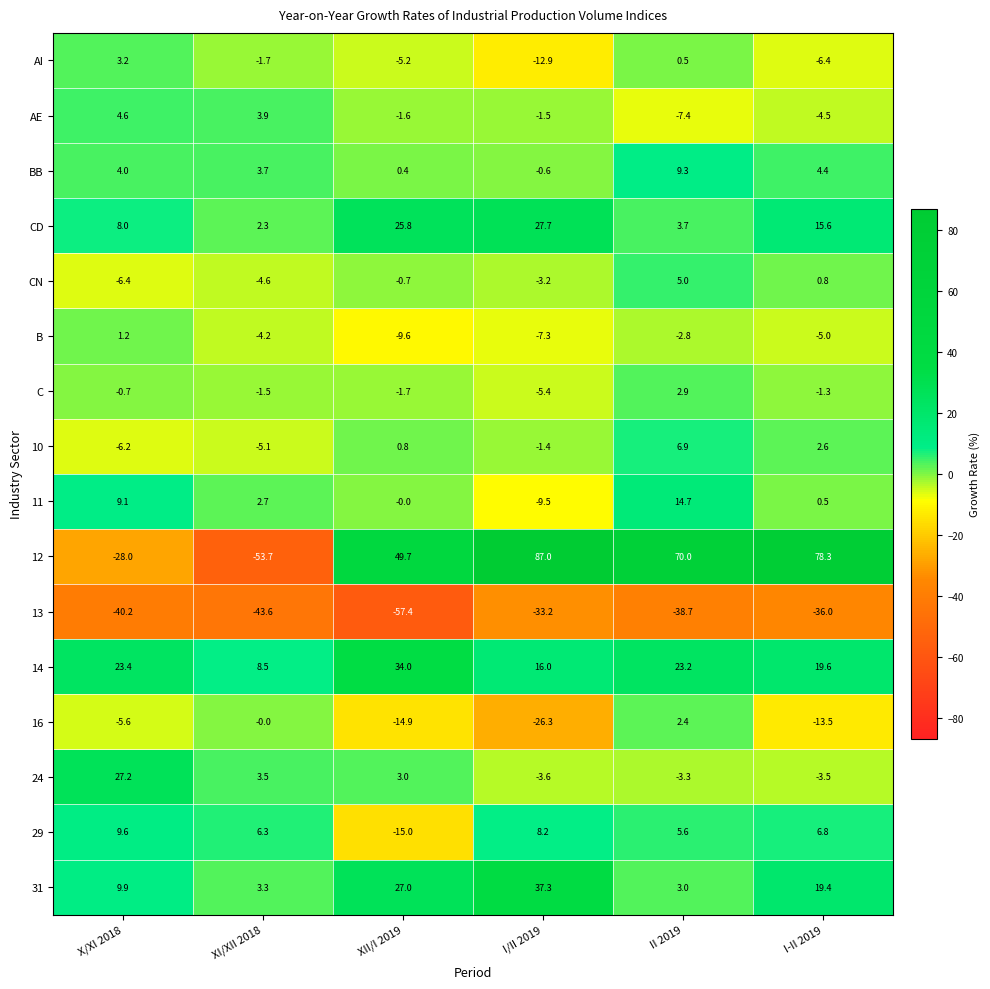

Rank the series by their maximum value, from highest to lowest.

12, 31, 14, CD, 24, 11, 29, BB, 10, CN, AE, AI, C, 16, B, 13